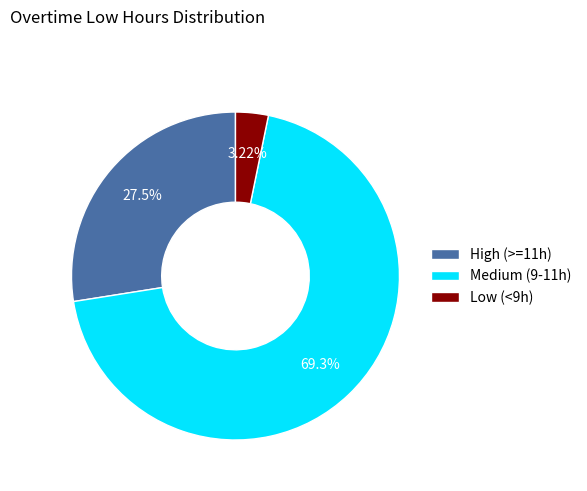

How many slices are in this pie chart?

3